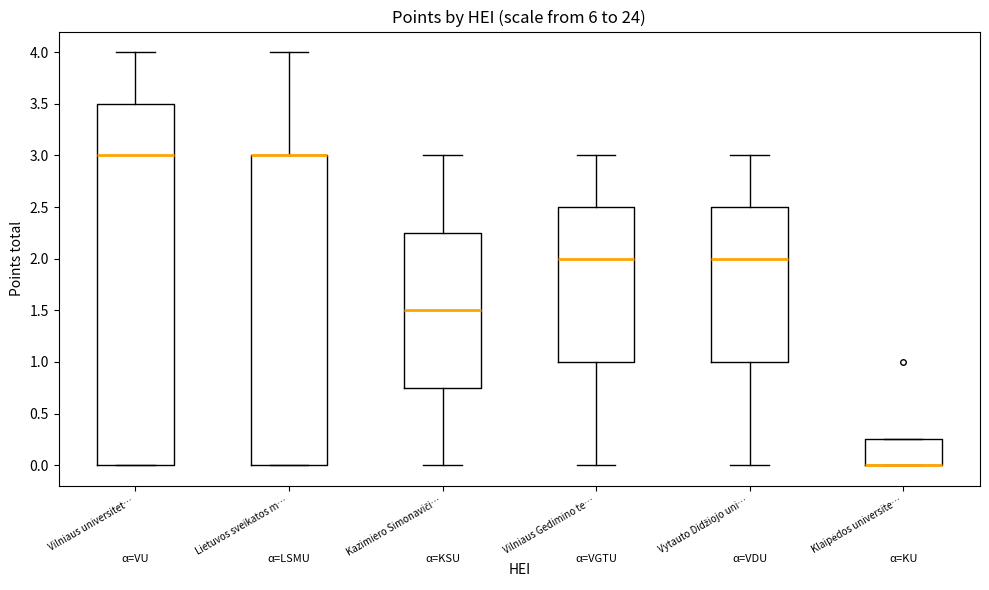

Comparing the boxes themselves (not the whiskers), which one is the tallest?

Vilniaus universitet…